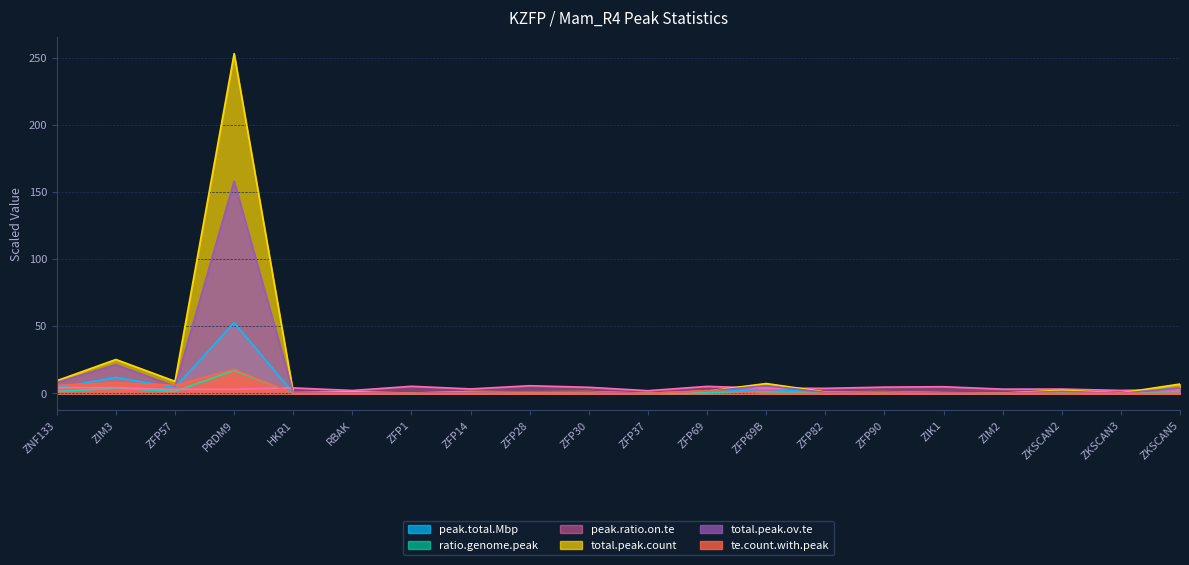

What is the label of the 18th point from the right?

ZFP57